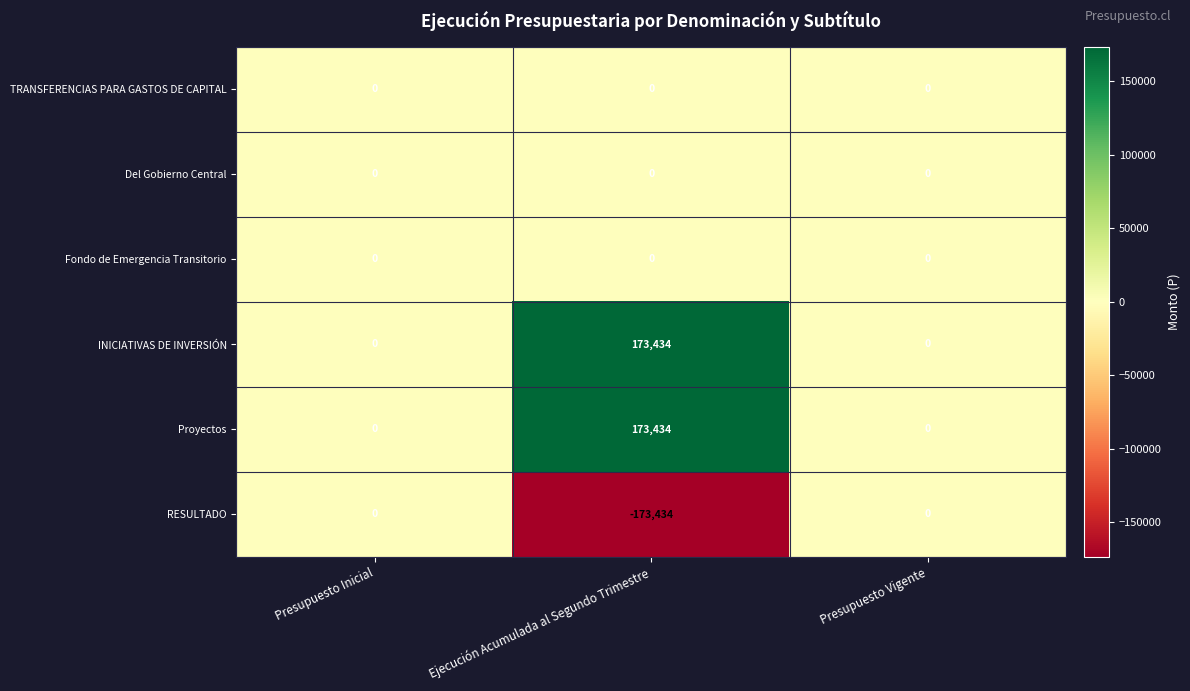

Is it true that Proyectos equals -90282 at Presupuesto Vigente?

False